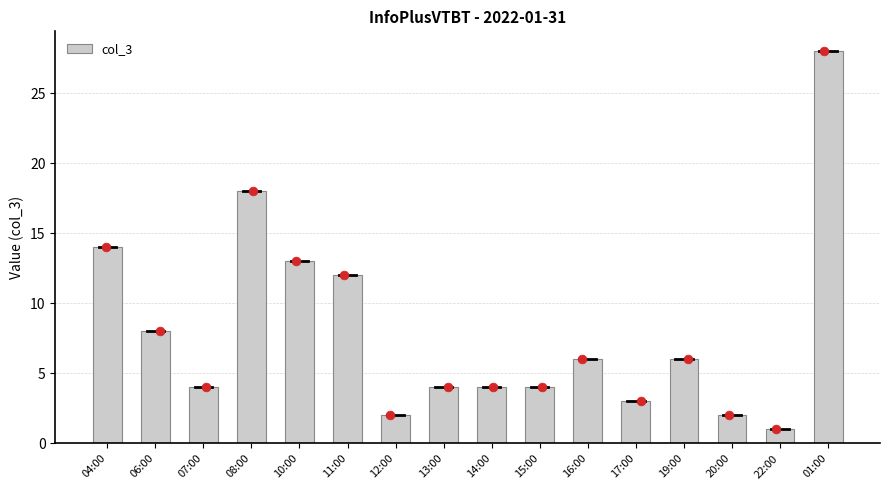

Between 10:00 and 19:00, which is larger?

10:00